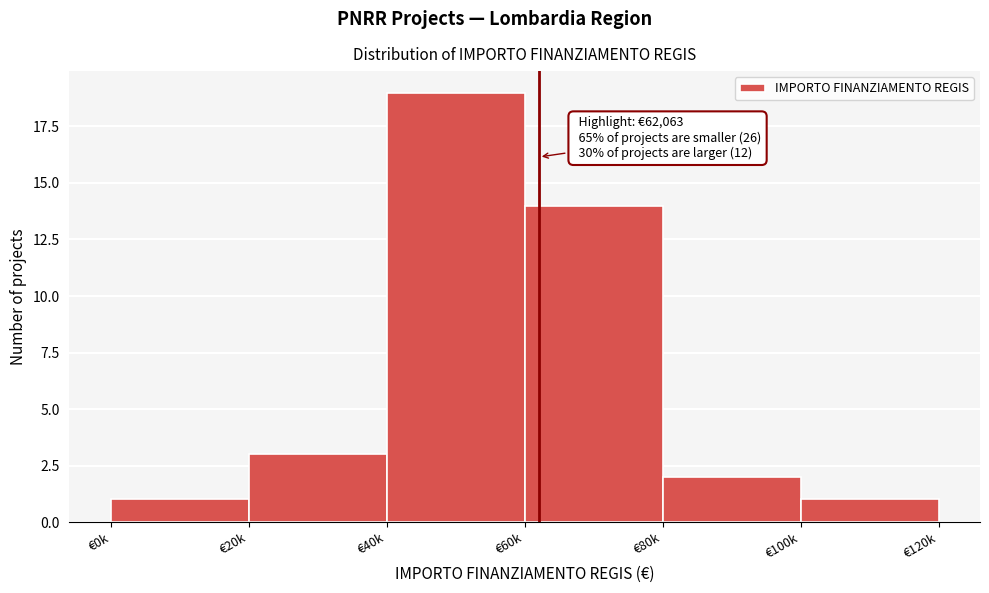

Reading left to right, transcribe all the data shown in this chart.

1	3	19	14	2	1